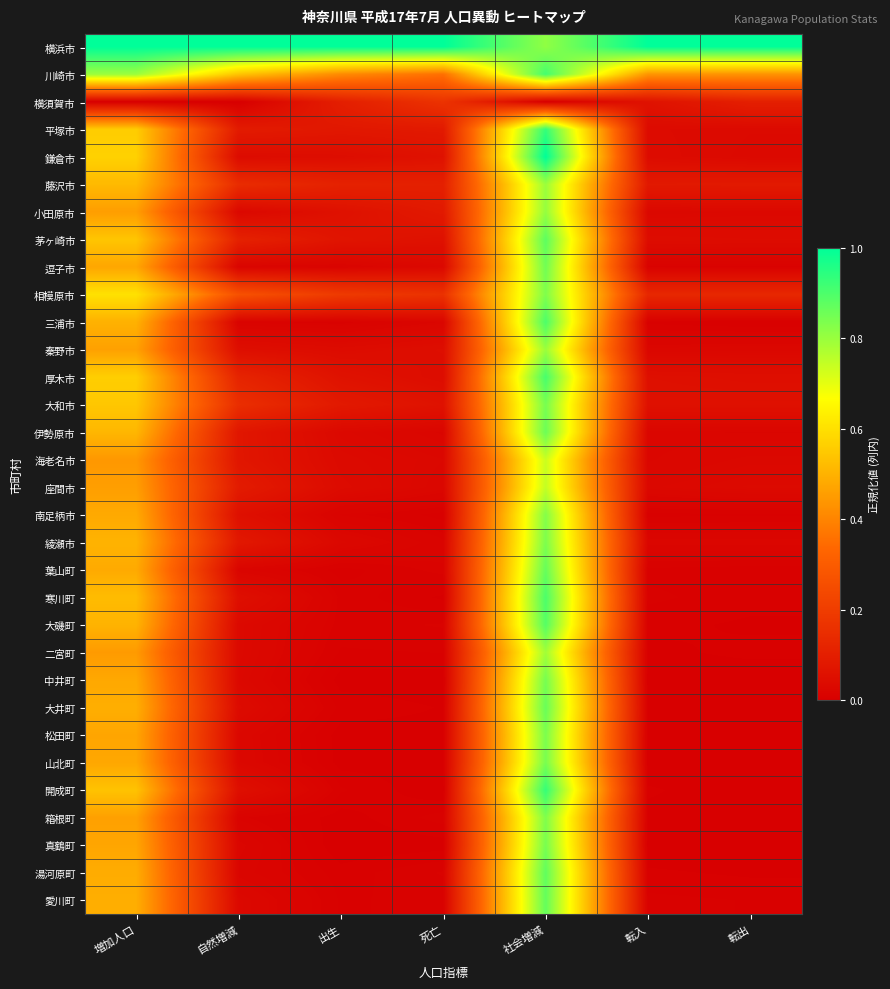

At which category is the sum across all series the highest?

社会増減